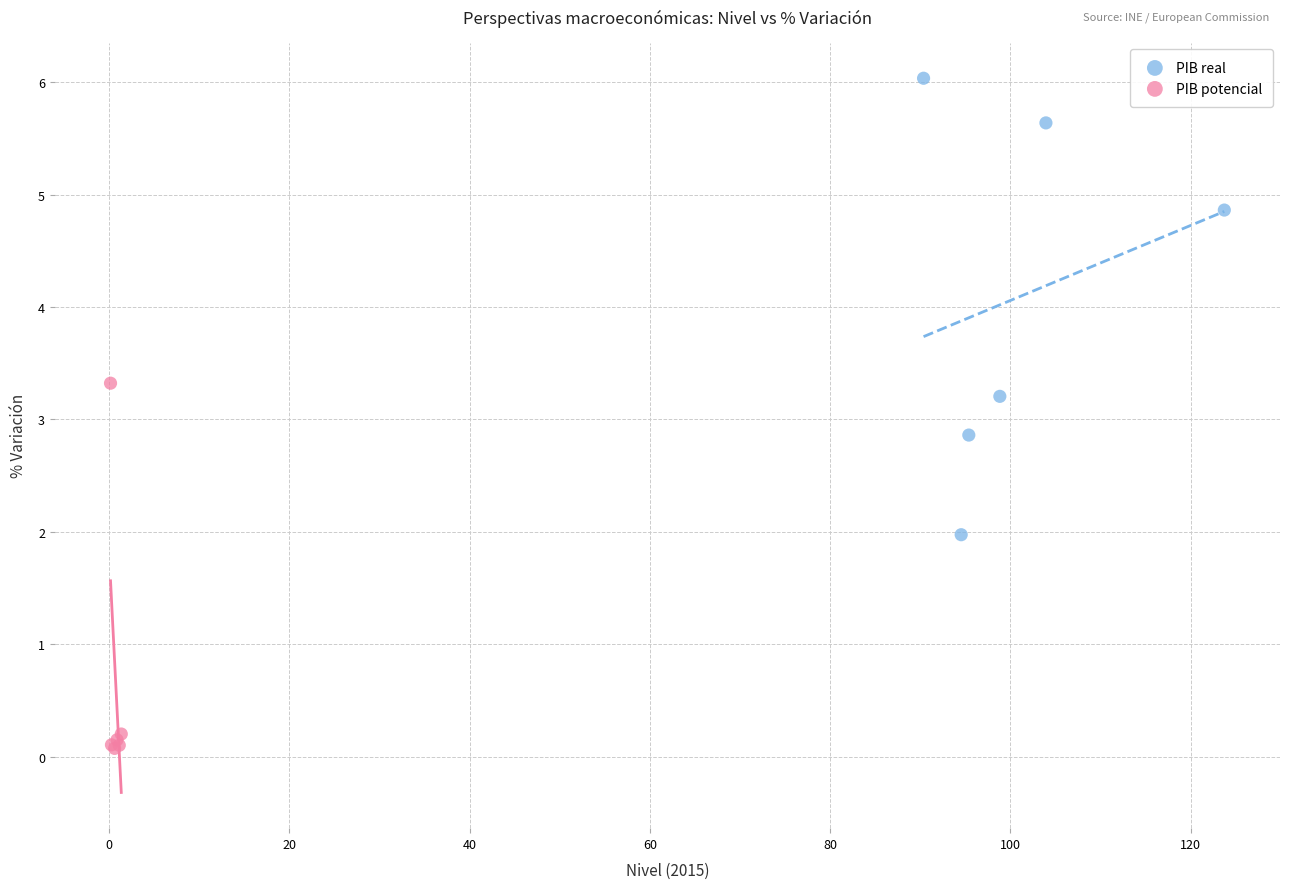

What are all the series names shown in the legend?

PIB real, PIB potencial